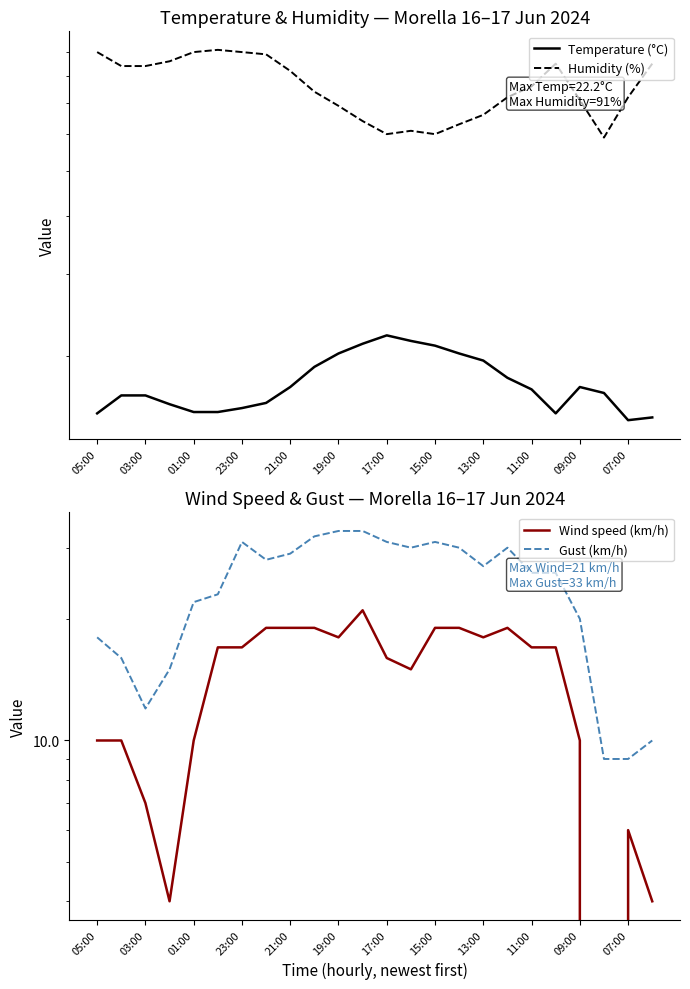

List the series in order of their peak value, highest first.

Humidity (%), Gust (km/h), Temperature (°C), Wind speed (km/h)